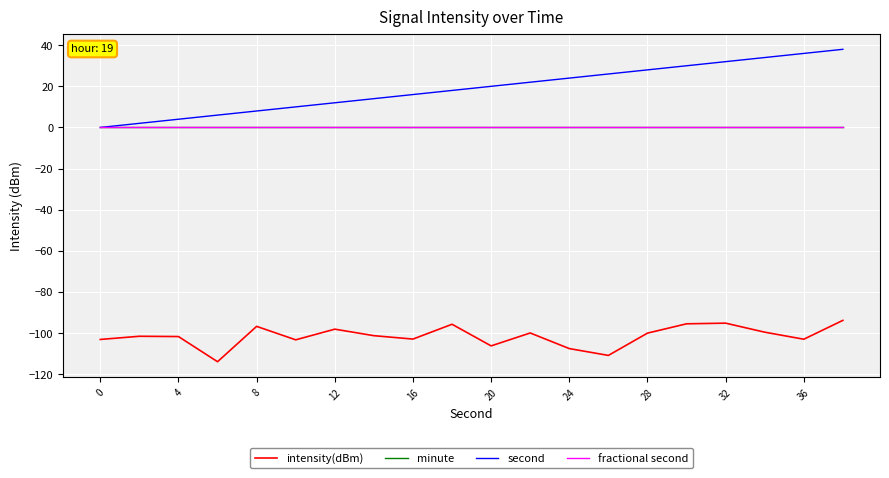

Is this an area chart (filled region under the line)?

No